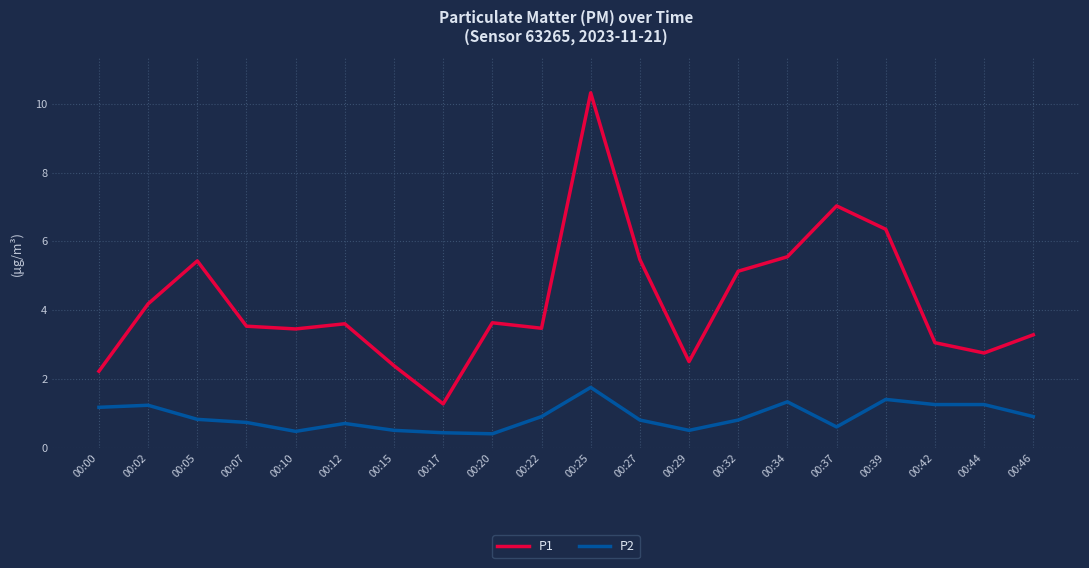

The P1 series shows 7.0 at 00:37. True or false?

True